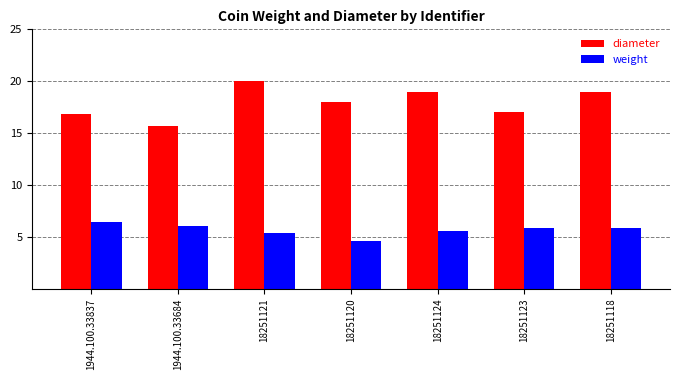

Rank the series by their average value, from highest to lowest.

diameter, weight